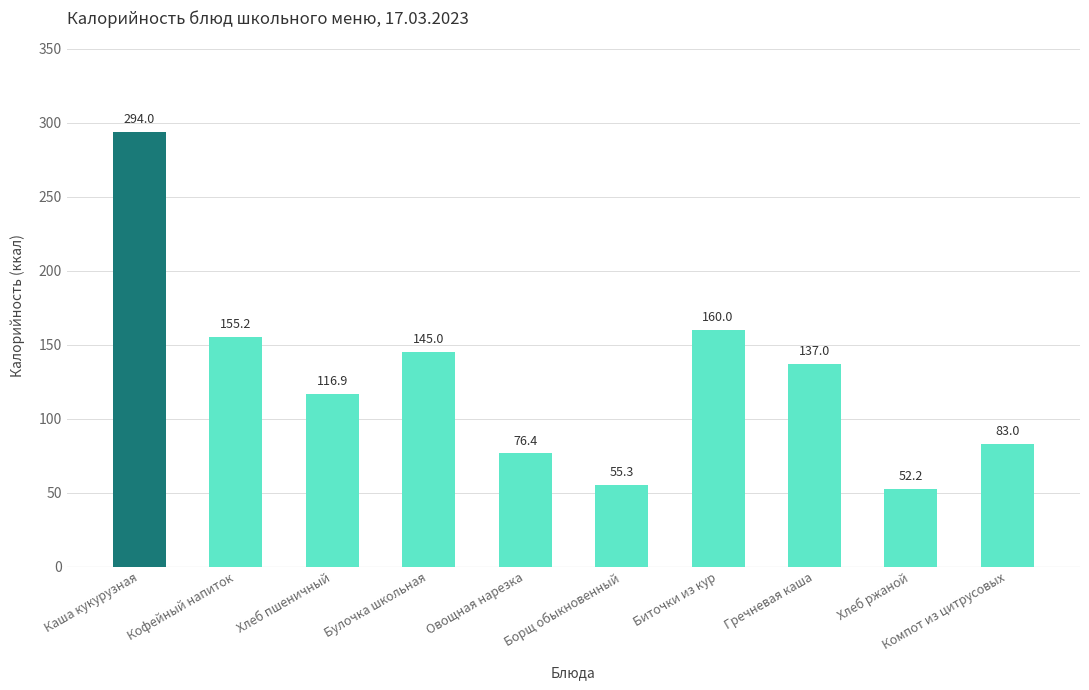

The chart shows a value of 76.4 at Овощная нарезка. True or false?

True